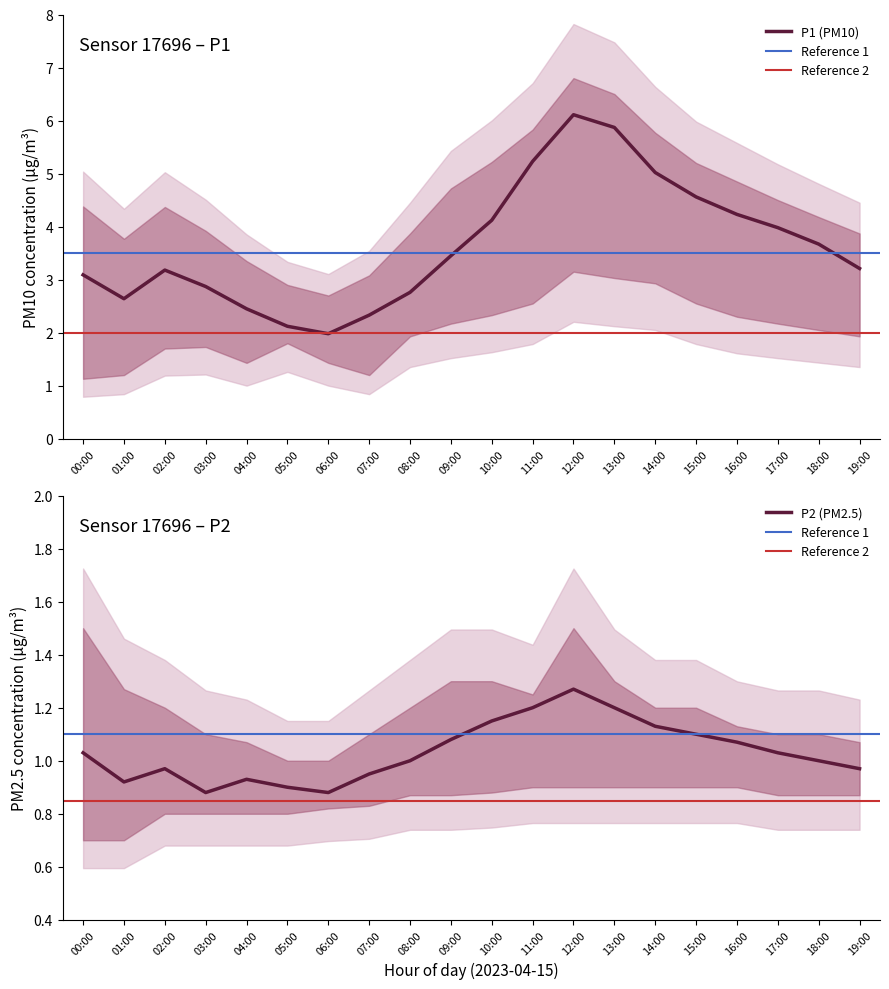

Rank the categories by P1_upper value from highest to lowest.

12:00, 13:00, 11:00, 14:00, 10:00, 15:00, 16:00, 09:00, 17:00, 00:00, 02:00, 18:00, 03:00, 08:00, 19:00, 01:00, 04:00, 07:00, 05:00, 06:00